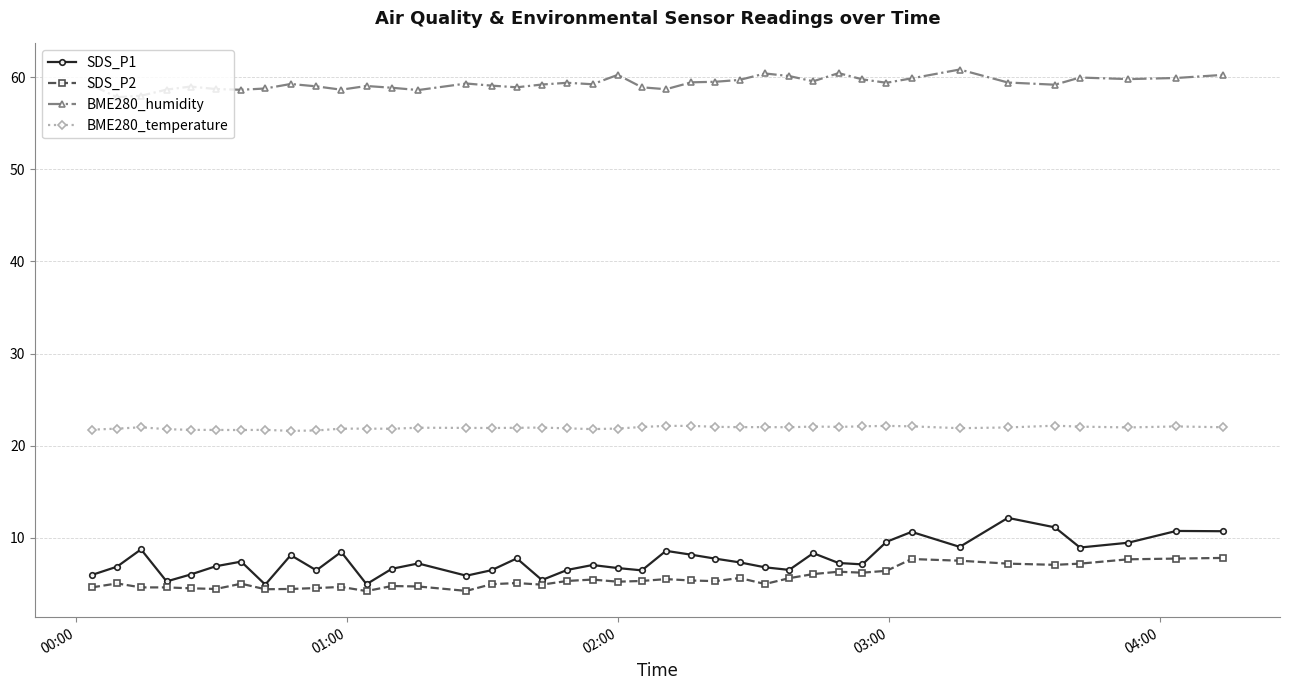

True or false: BME280_temperature and BME280_humidity intersect in this chart.

False